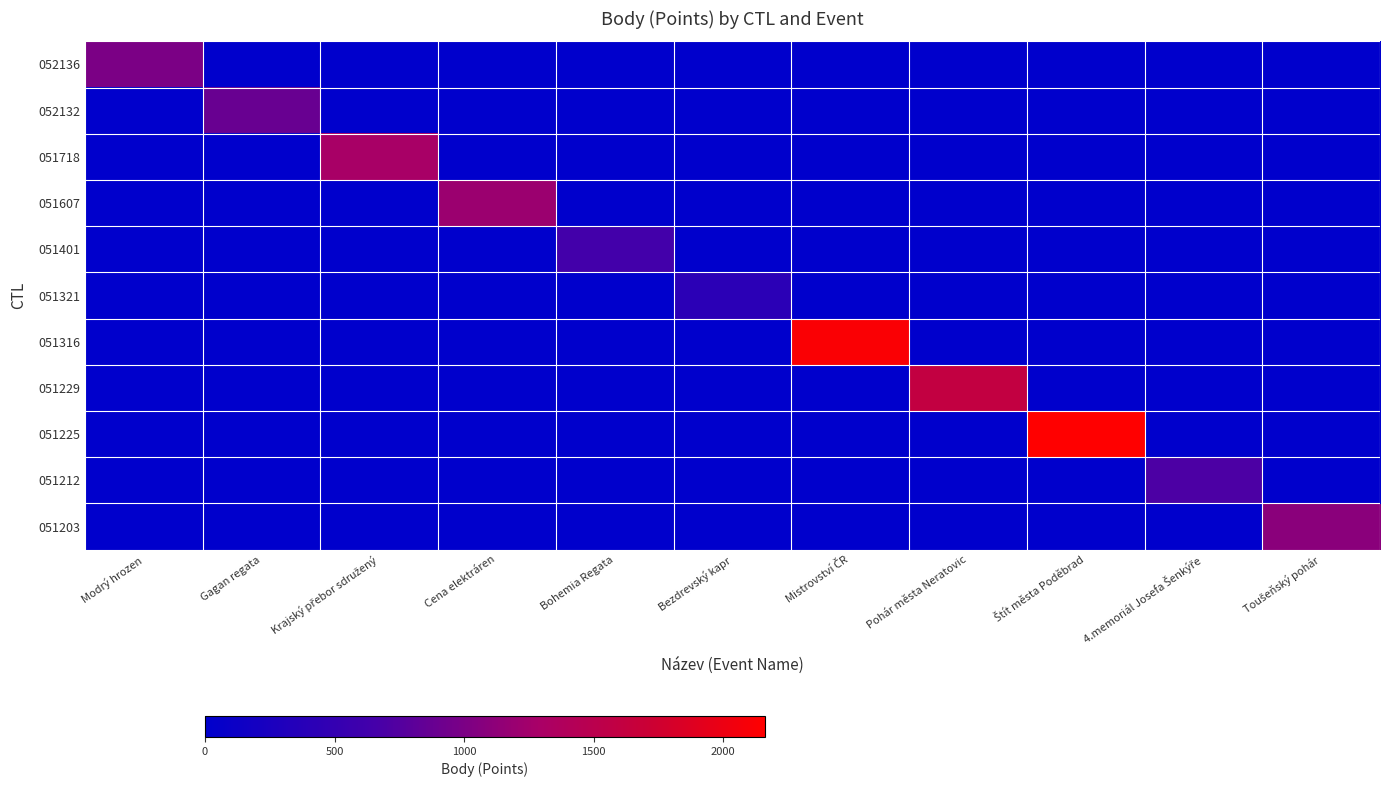

At which category is the sum across all series the highest?

Štít města Poděbrad